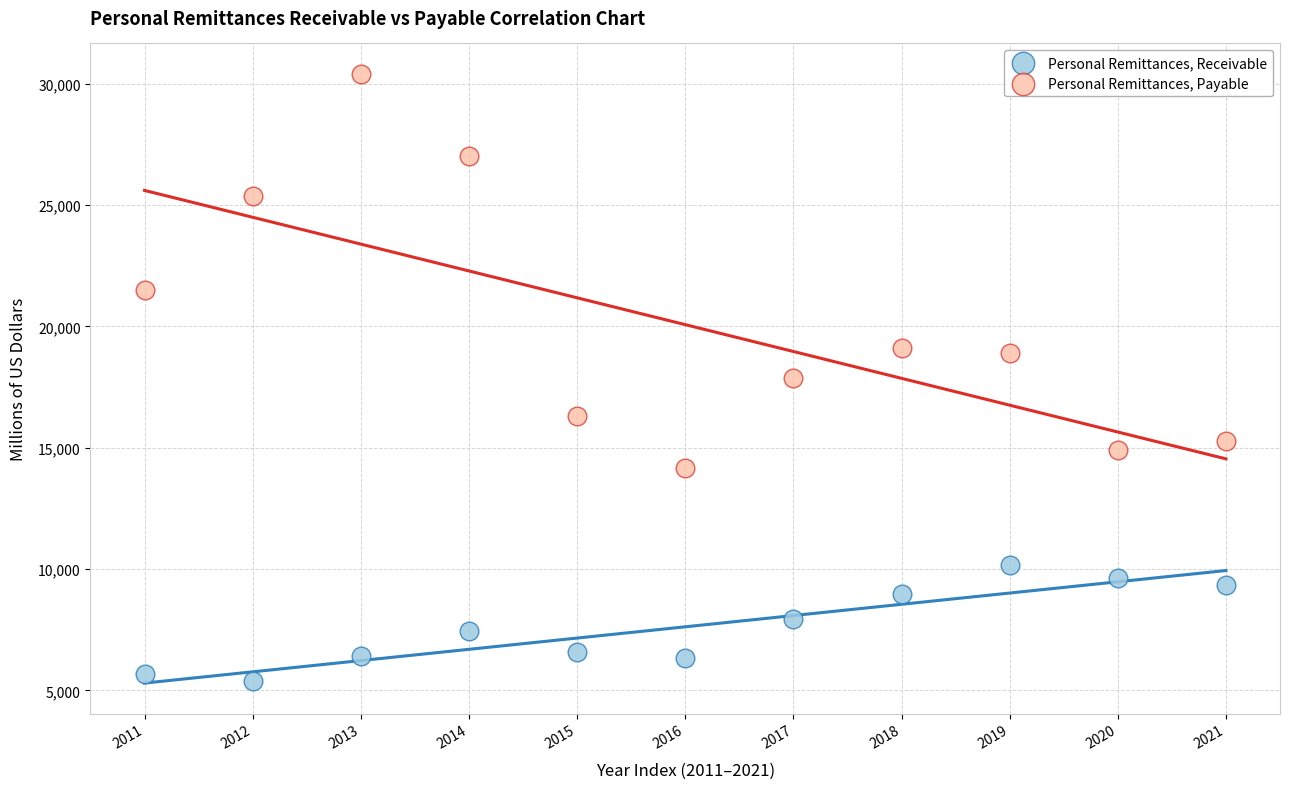

Across all data points, what is the range of Y values (max minus min)?

25029